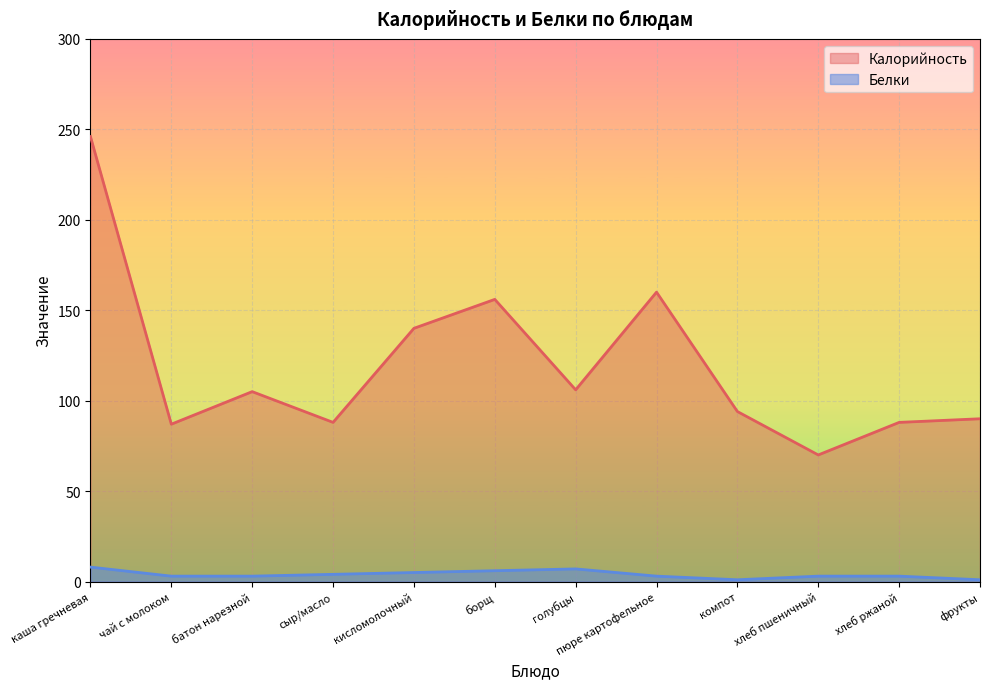

Rank the categories by Калорийность value from highest to lowest.

каша гречневая, пюре картофельное, борщ, кисломолочный, голубцы, батон нарезной, компот, фрукты, сыр/масло, хлеб ржаной, чай с молоком, хлеб пшеничный